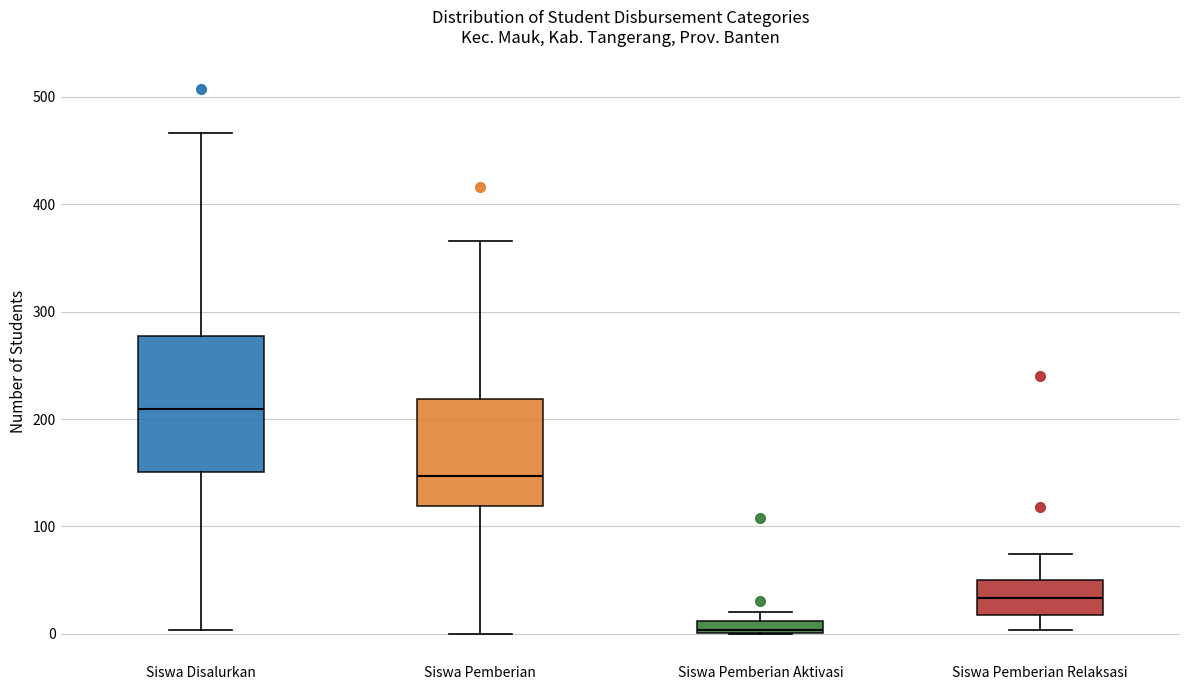

Where does the lower whisker of the box for Siswa Pemberian Relaksasi end on the y-axis? The values are not printed on the chart, so give them approximately, as read against the axis.

0